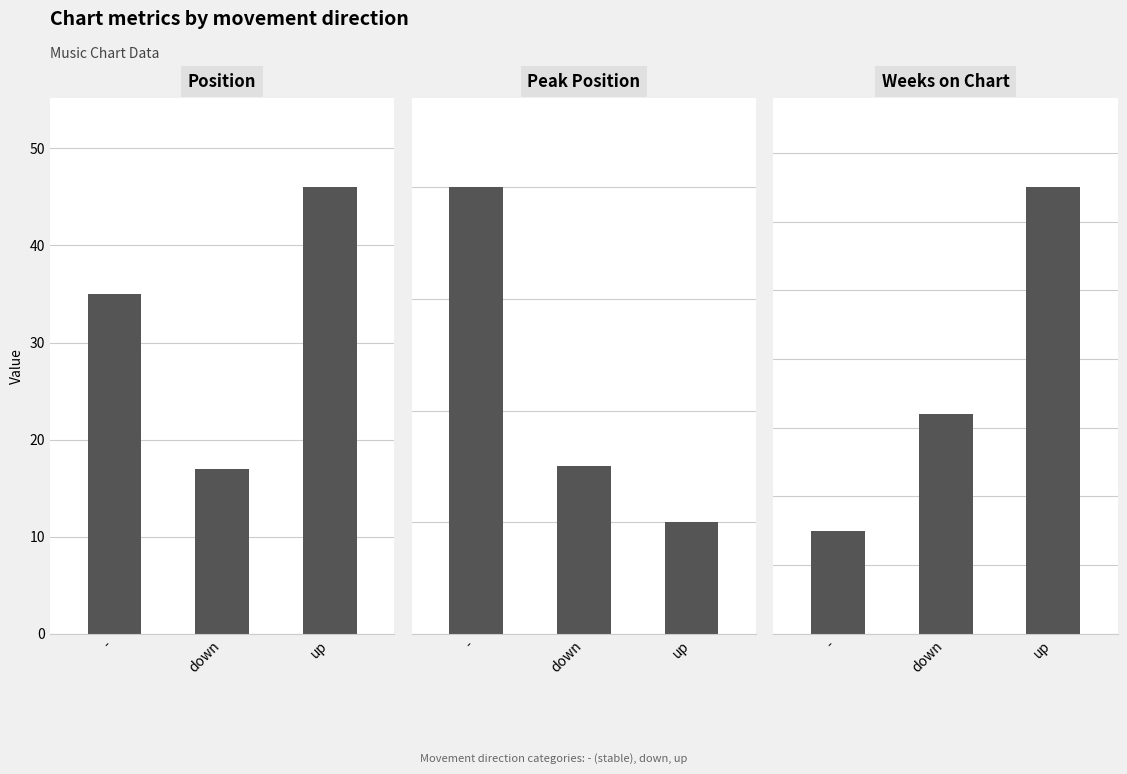

At how many categories does at least one series exceed 63?

1